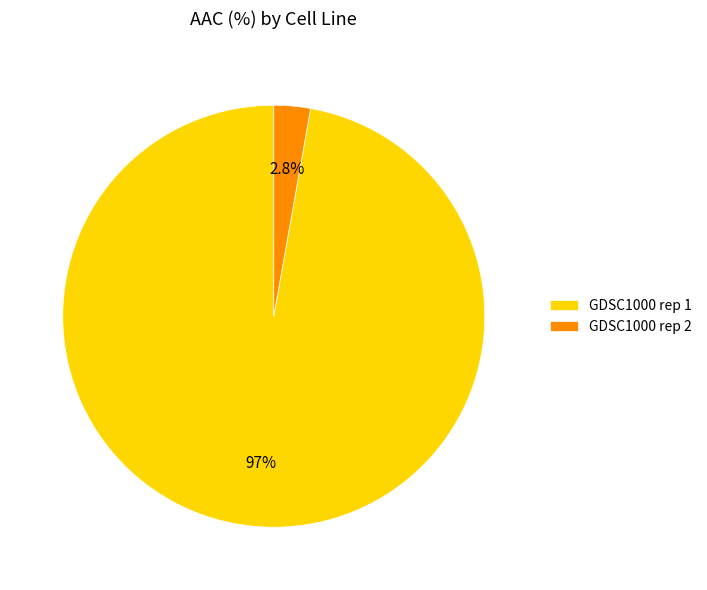

To the nearest percent, what portion does GDSC1000 rep 1 represent?

97%